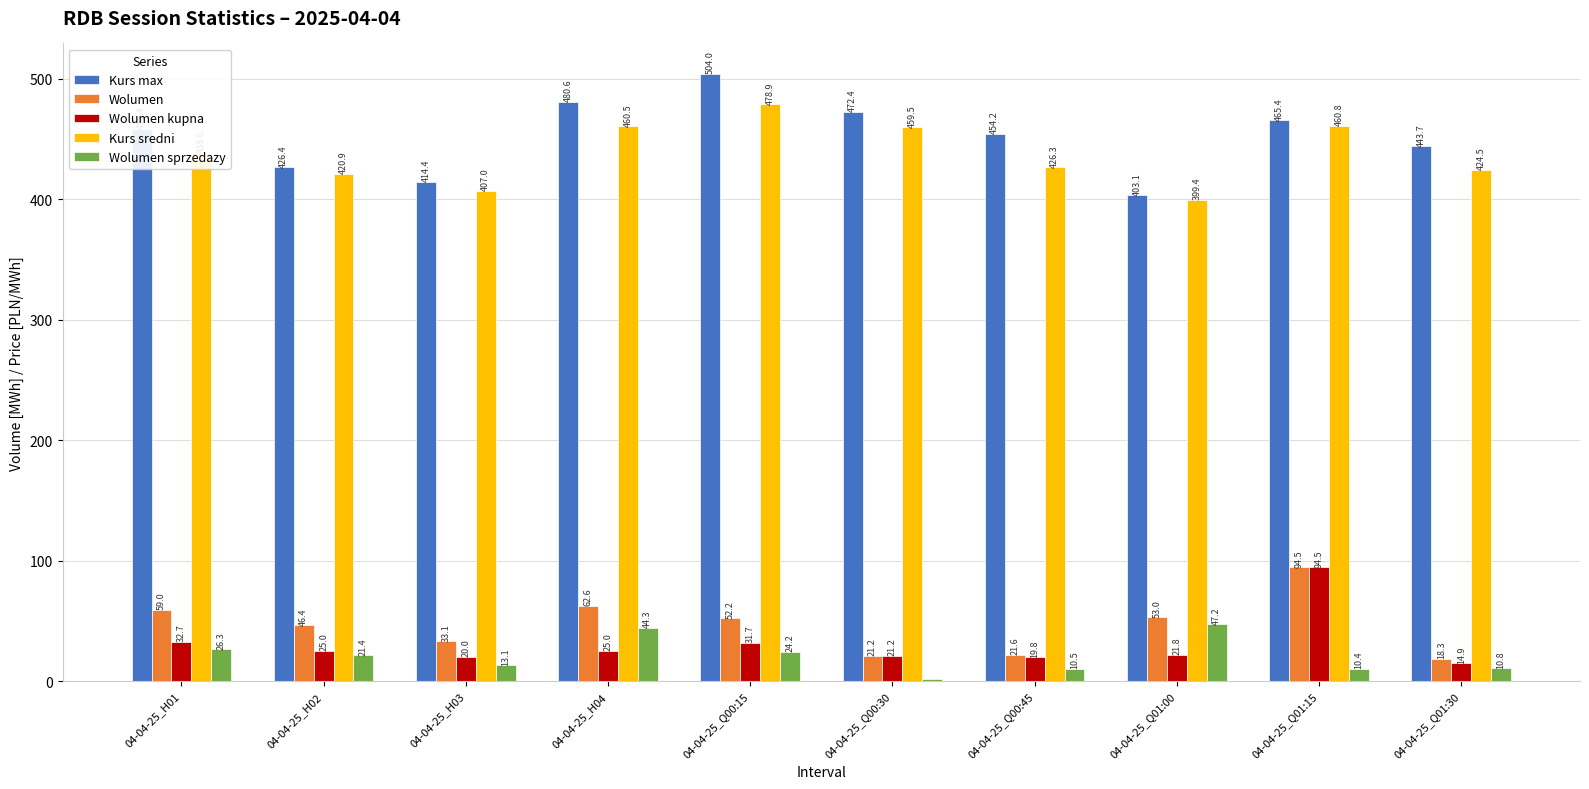

What is the sum of all Wolumen sprzedazy values?

210.0